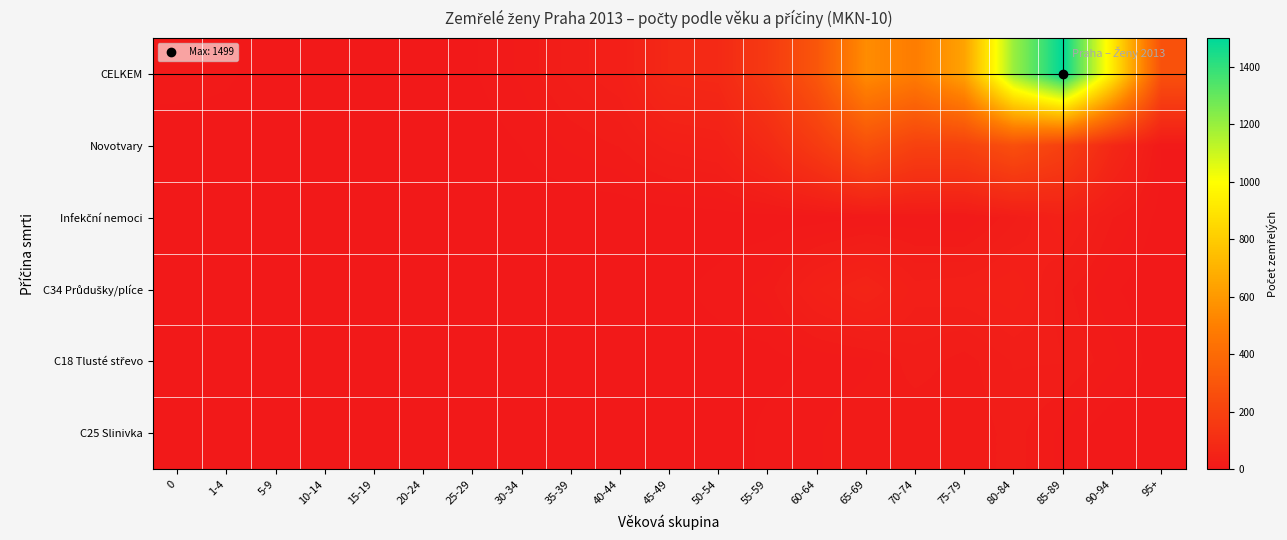

At which category does the chart reach its peak across all series?

85-89